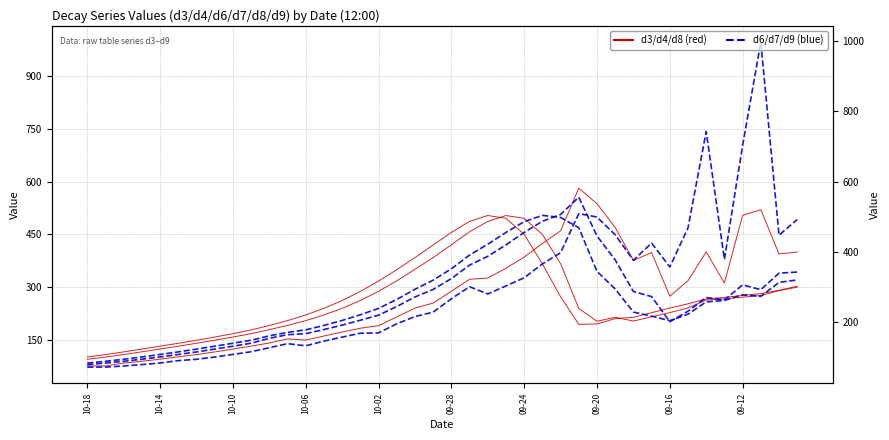

What is the difference between the second highest and second lowest values in the d3 series?

387.6